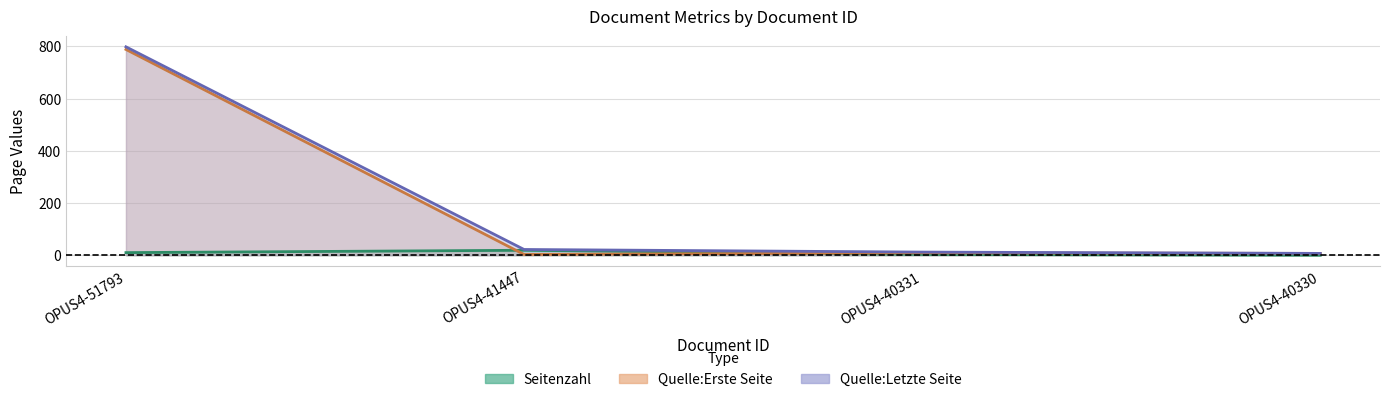

True or false: Quelle:Letzte Seite line and Seitenzahl line intersect in this chart.

False